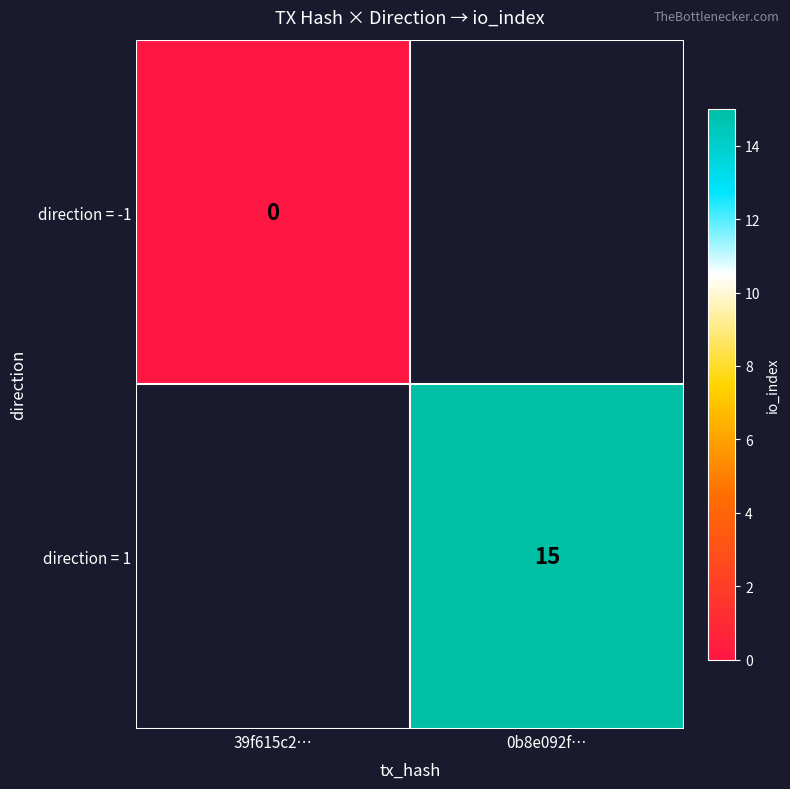

The value of direction = 1 at 0b8e092f… is 22. True or false?

False